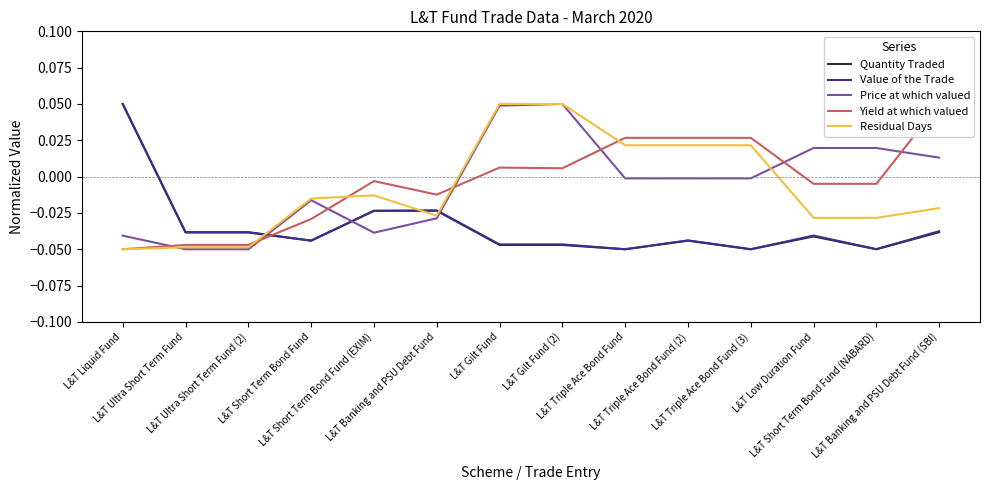

Does the chart have visible grid lines?

No